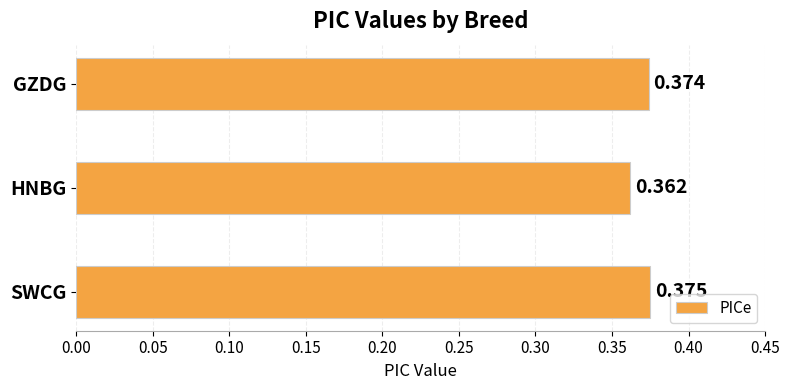

Which category has the lowest value across all series?

HNBG